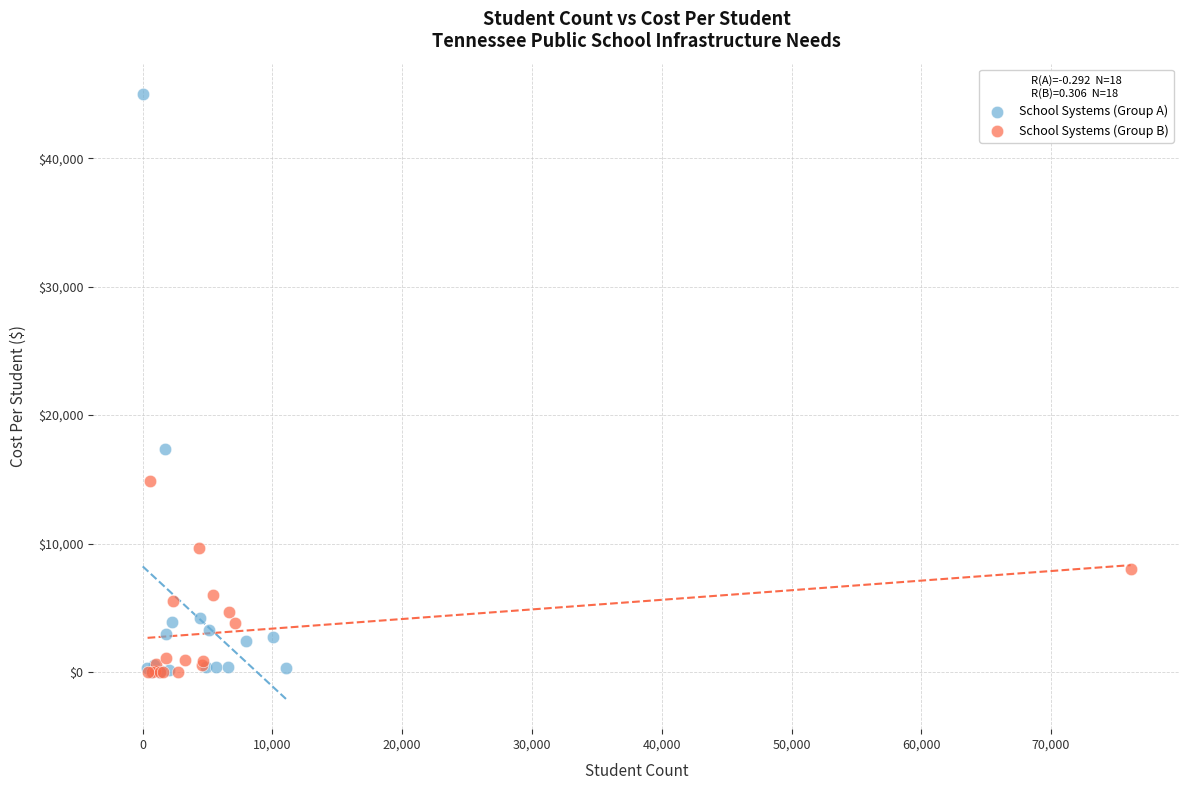

Which series has the largest Y range (max minus min)?

School Systems (Group A)